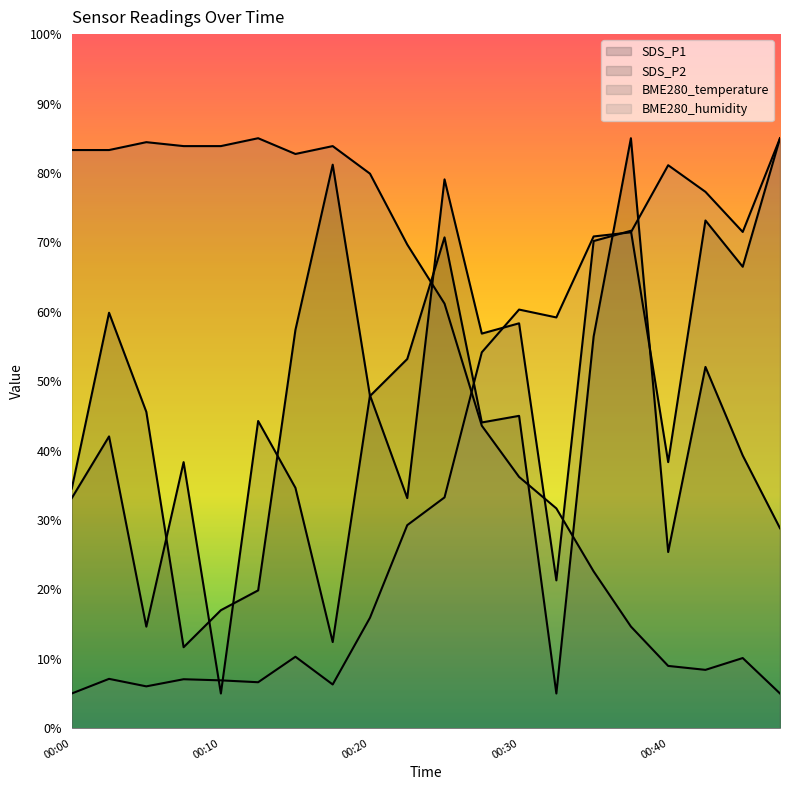

At which label does SDS_P1 first exceed 45?

00:02